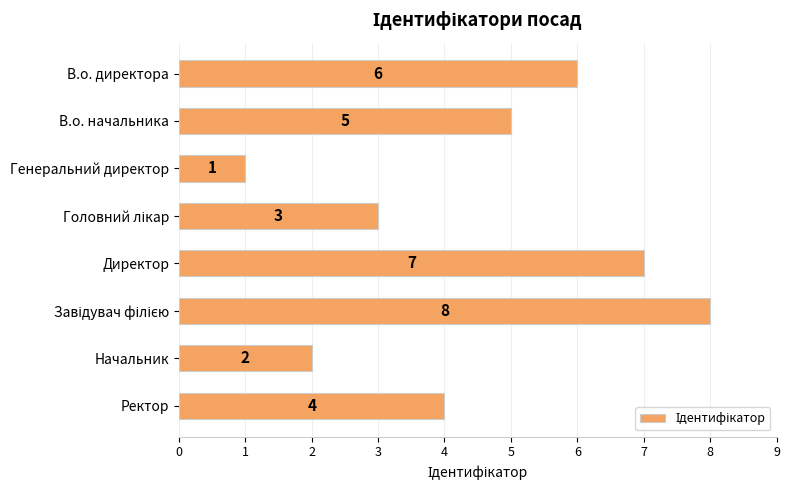

Approximately how many times larger is the value at В.о. начальника compared to Генеральний директор?

5.0